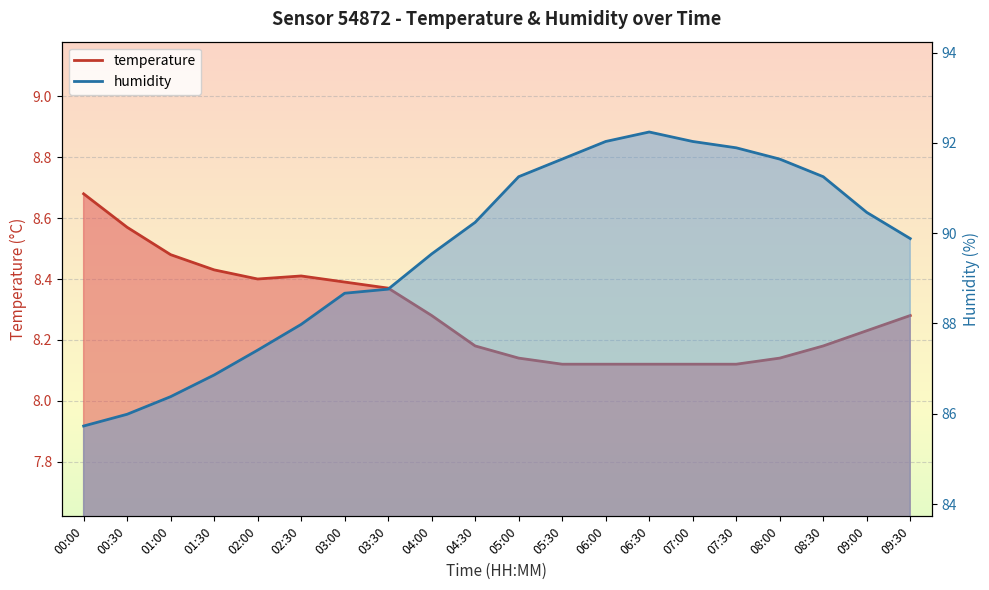

What is the label of the 1st point from the left?

00:00